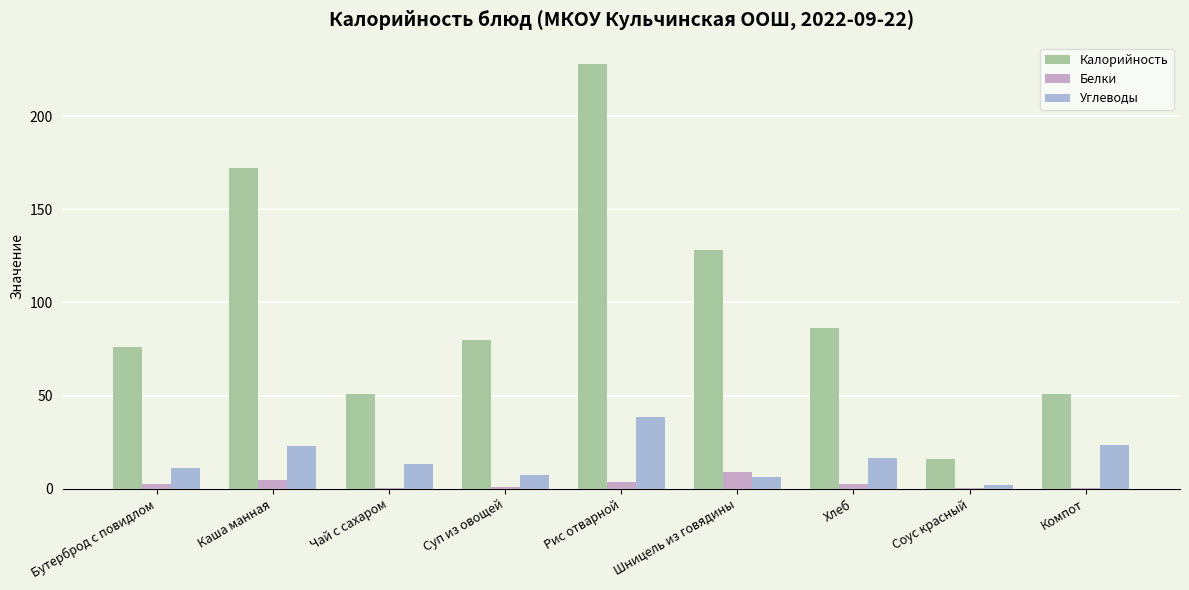

What are all the series names shown in the legend?

Калорийность, Белки, Углеводы